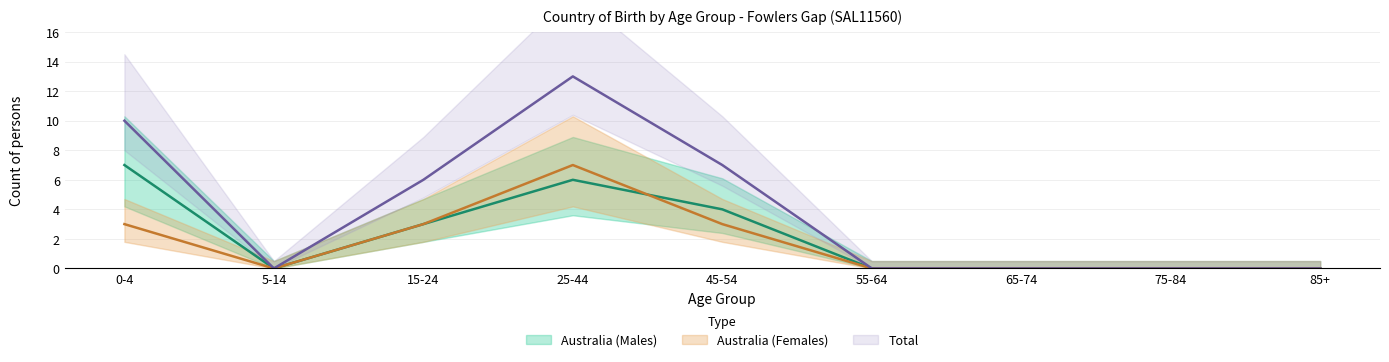

How many Australia (Females) values are between 0 and 3?

8